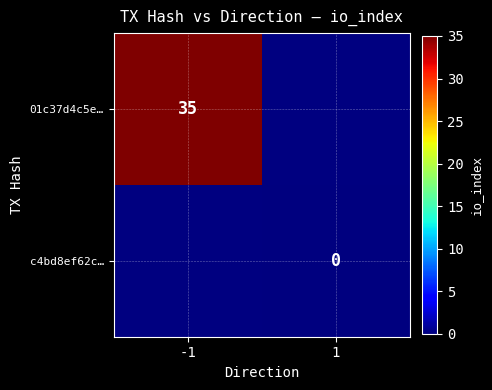

Is it true that 01c37d4c5e… equals 35 at -1?

True